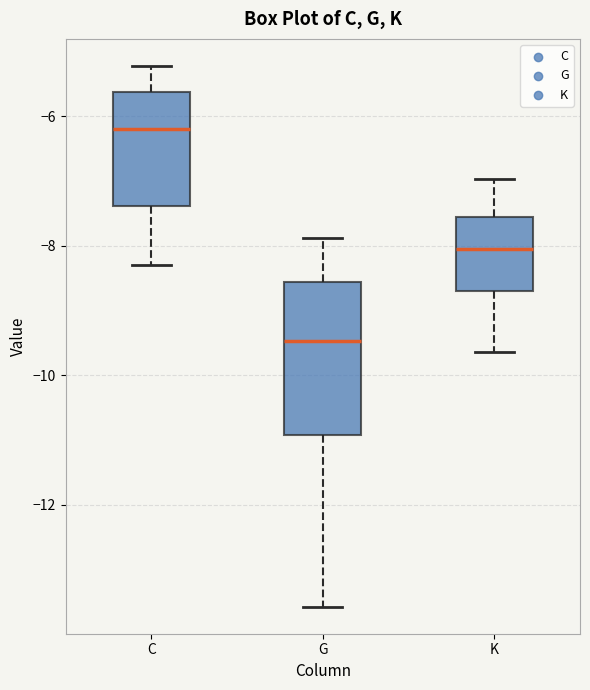

Reading left to right, read every box against the y-axis: the position of its median line, the range the box covers, and the ends of its whiskers. The values are not printed on the chart, so give them approximately, as read against the axis.

C: median -6.2, box -7.4 to -5.6, whiskers -8.4 to -5.2
G: median -9.4, box -11.0 to -8.6, whiskers -13.6 to -7.8
K: median -8.0, box -8.6 to -7.6, whiskers -9.6 to -7.0